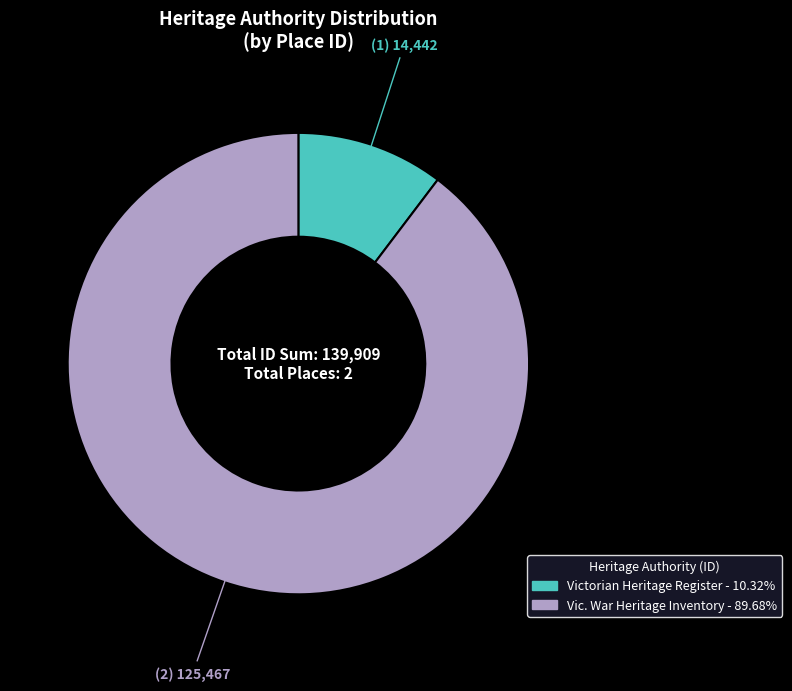

What is the majority slice?

Vic. War Heritage Inventory